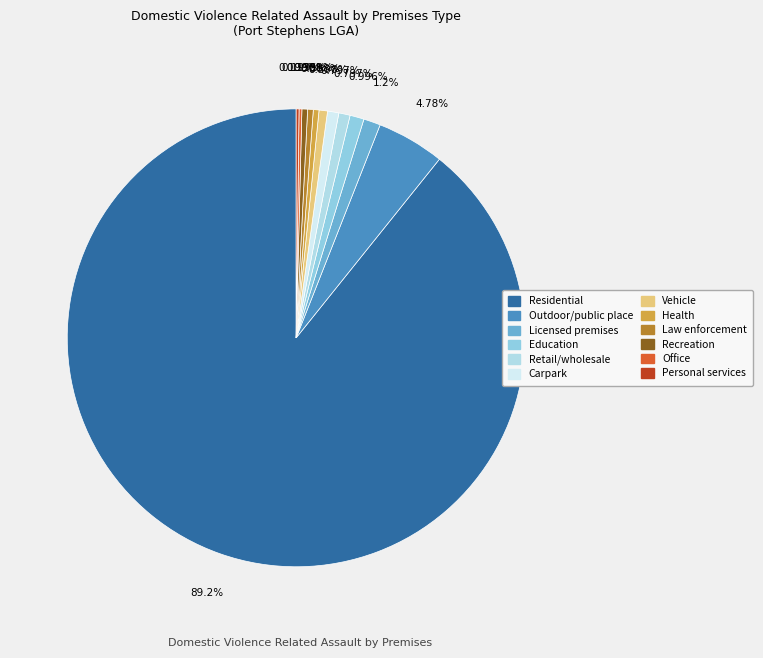

Which slice is the largest?

Residential